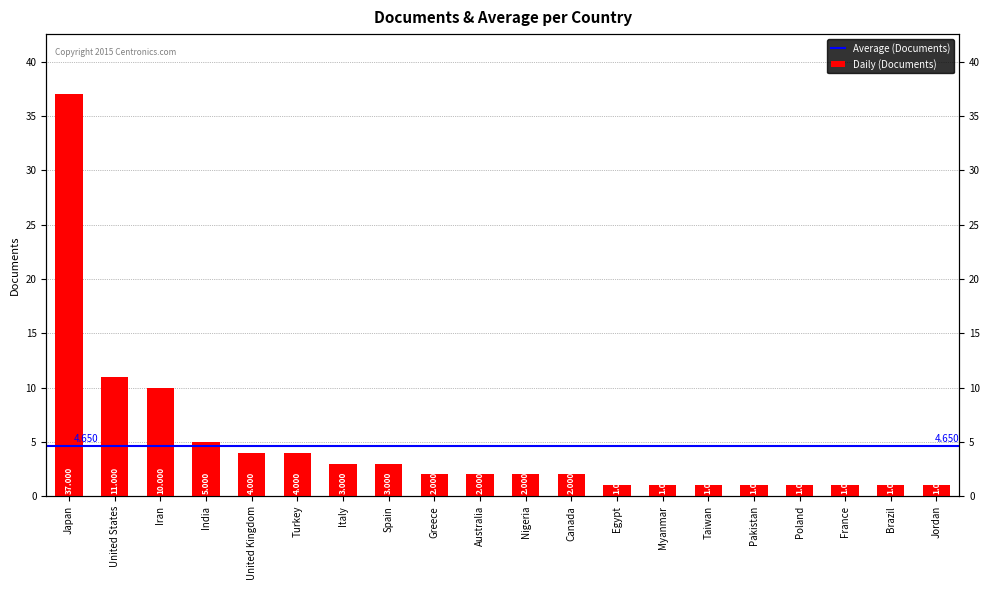

Reading left to right, transcribe all the data shown in this chart.

Japan=37	United States=11	Iran=10	India=5	United Kingdom=4	Turkey=4	Italy=3	Spain=3	Greece=2	Australia=2	Nigeria=2	Canada=2	Egypt=1	Myanmar=1	Taiwan=1	Pakistan=1	Poland=1	France=1	Brazil=1	Jordan=1